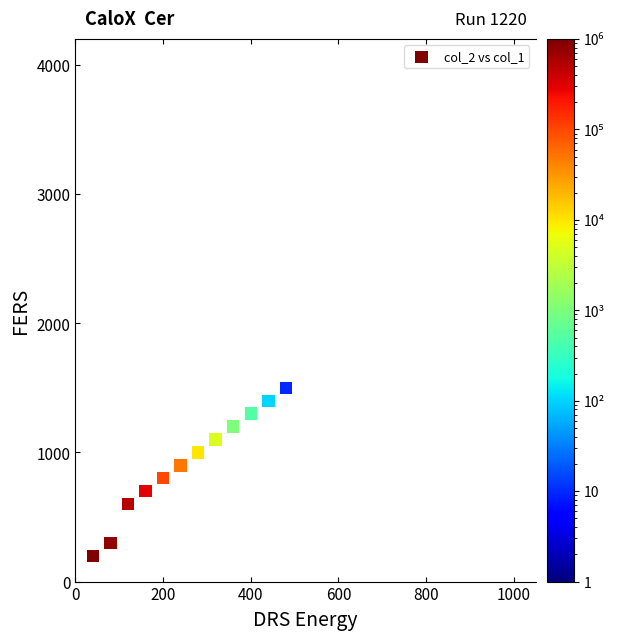

What is the average Y value?

916.7